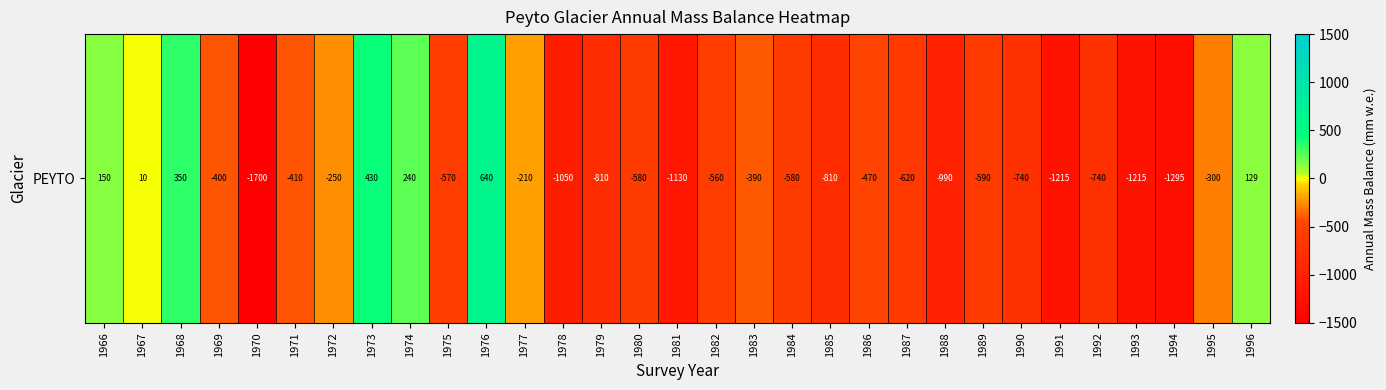

True or false: the data shows -390 at 1983.

True